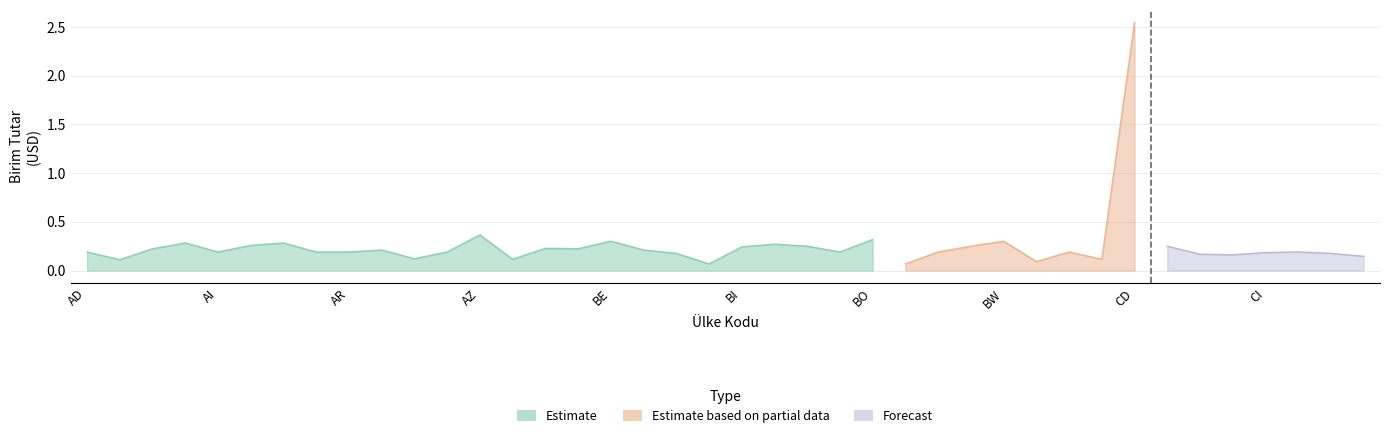

What is the change in value from CF to CG?

-0.1